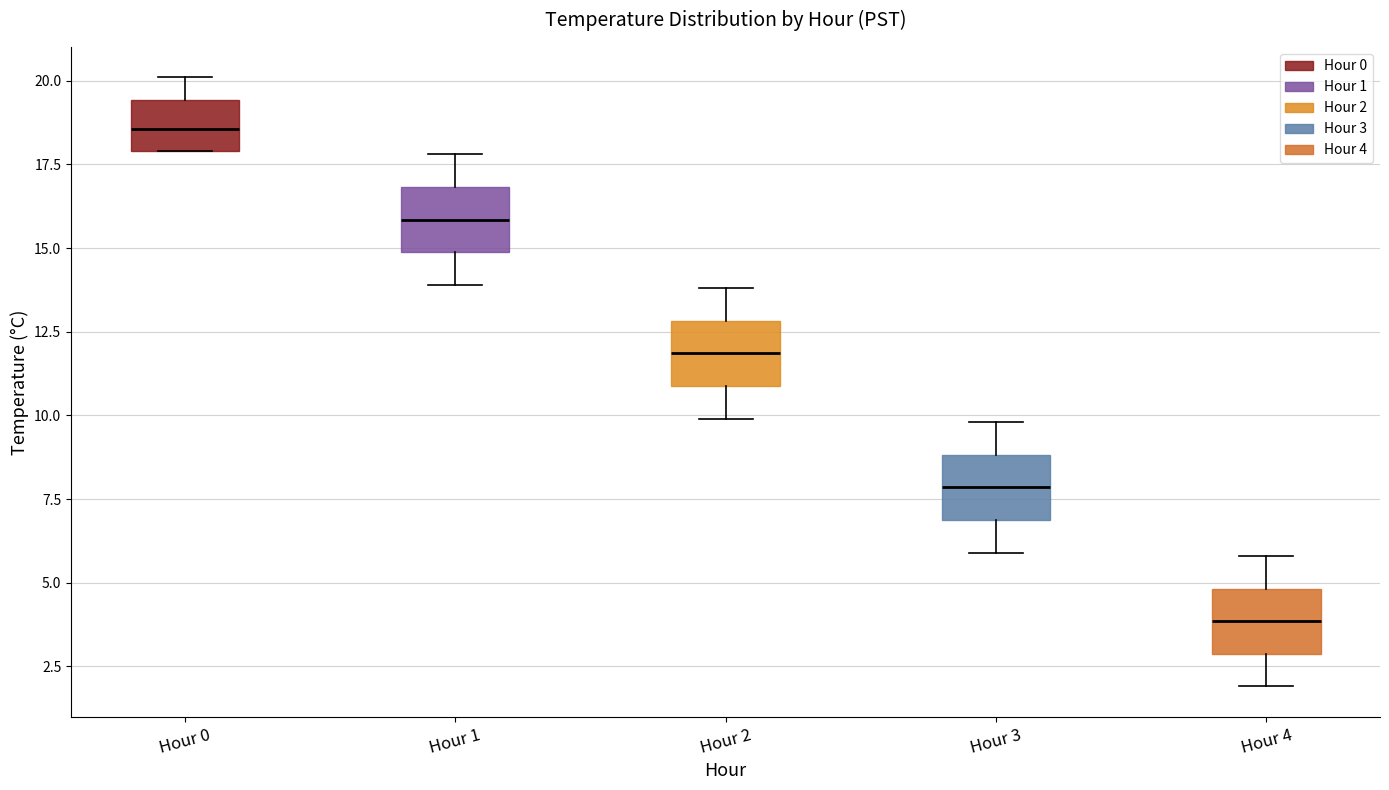

Which box has the highest median line?

Hour 0